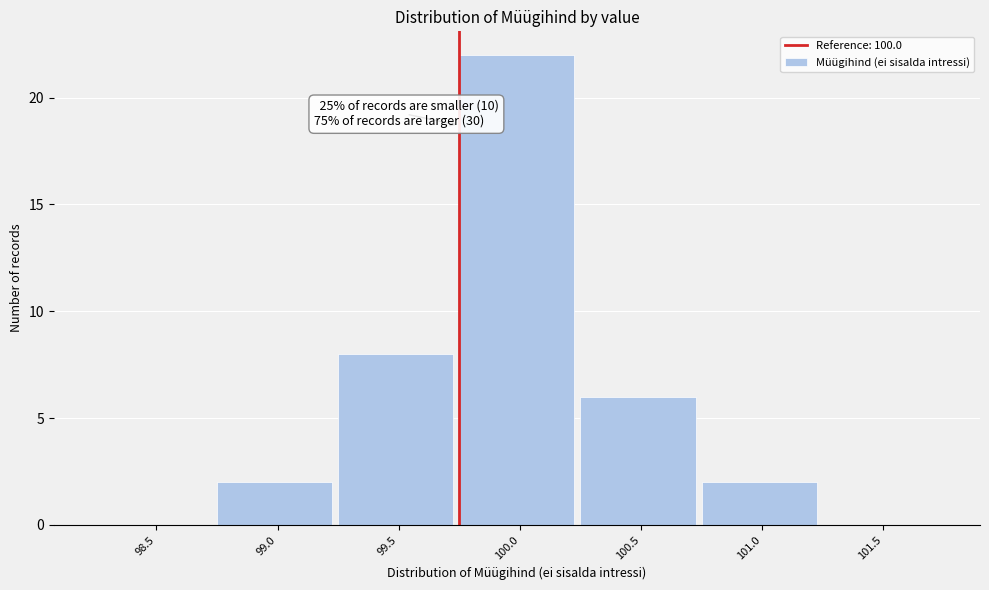

Reading left to right, what are all the values shown in this chart?

98.5=0	99.0=2	99.5=8	100.0=22	100.5=6	101.0=2	101.5=0